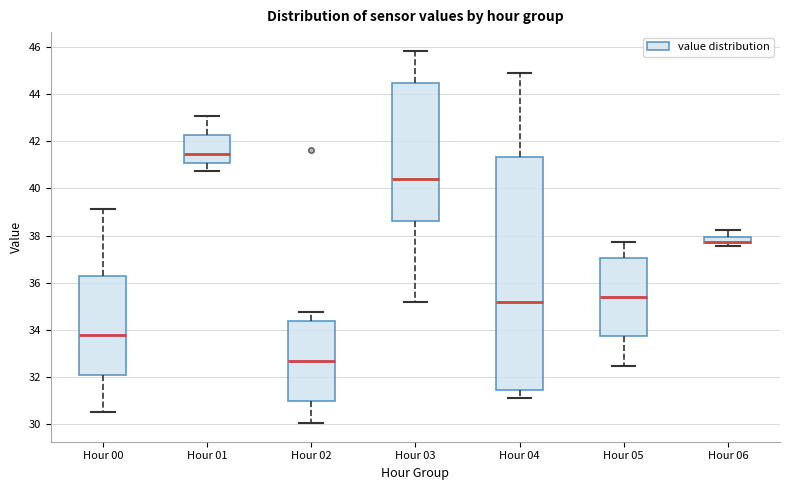

Where does the lower whisker of the box for Hour 05 end on the y-axis? The values are not printed on the chart, so give them approximately, as read against the axis.

32.4